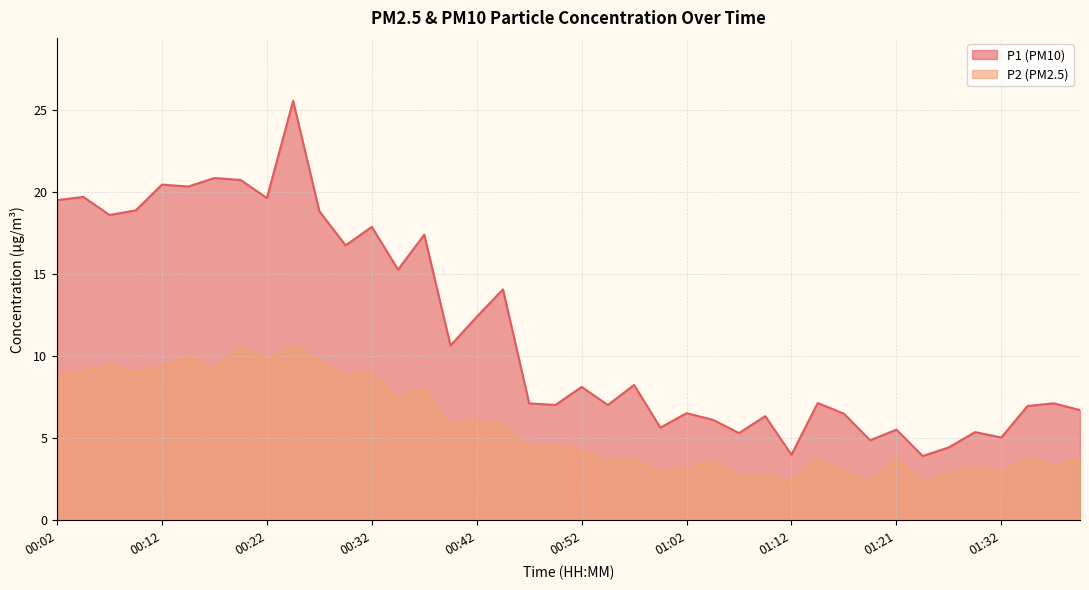

List the labels in order of P2 value, smallest first.

01:12, 01:19, 01:24, 01:07, 01:09, 01:26, 01:16, 01:32, 00:59, 01:02, 01:29, 01:36, 00:54, 01:04, 00:57, 01:39, 01:21, 01:14, 01:34, 00:52, 00:47, 00:49, 00:39, 00:44, 00:42, 00:34, 00:37, 00:02, 00:29, 00:09, 00:32, 00:04, 00:17, 00:12, 00:07, 00:27, 00:22, 00:14, 00:19, 00:24